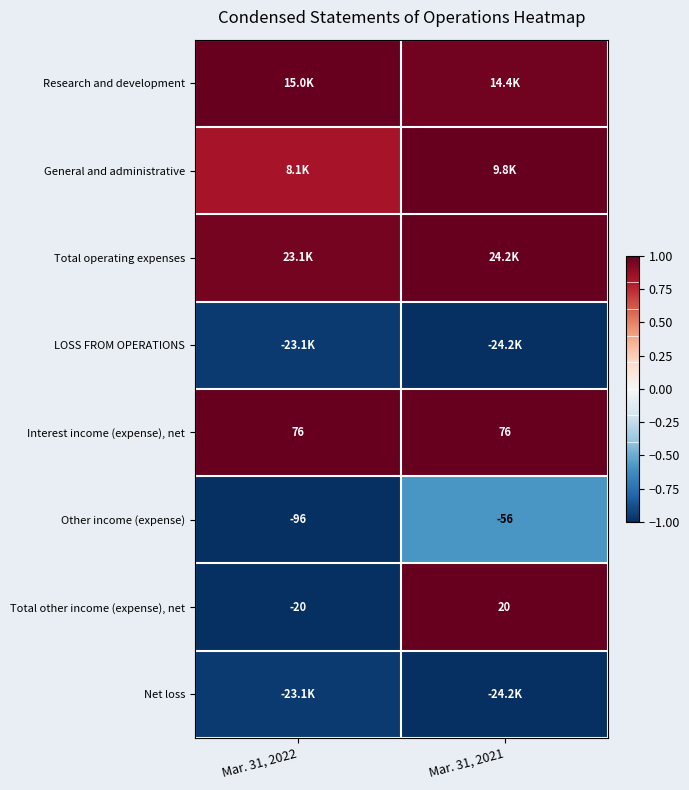

Rank the categories by LOSS FROM OPERATIONS value from lowest to highest.

Mar. 31, 2021, Mar. 31, 2022